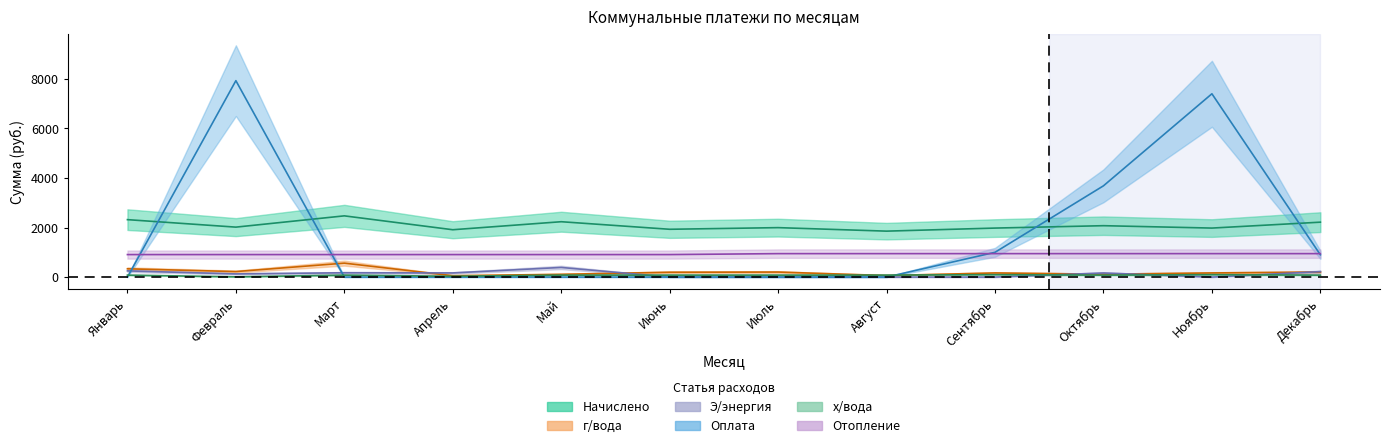

What are all the series names shown in the legend?

Начислено, г/вода, Э/энергия, Оплата, х/вода, Отопление